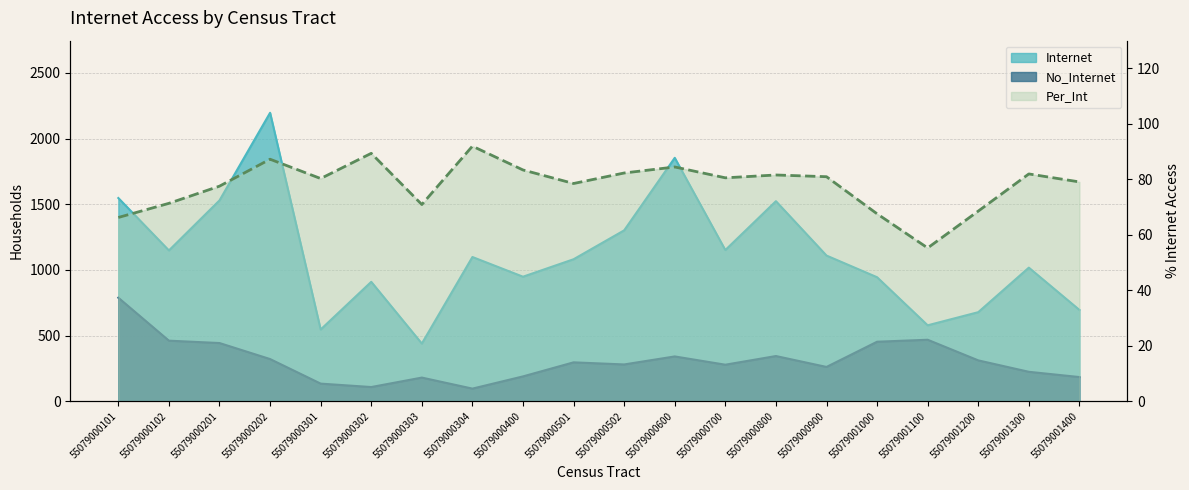

What is the average value of the Internet series?

1114.5